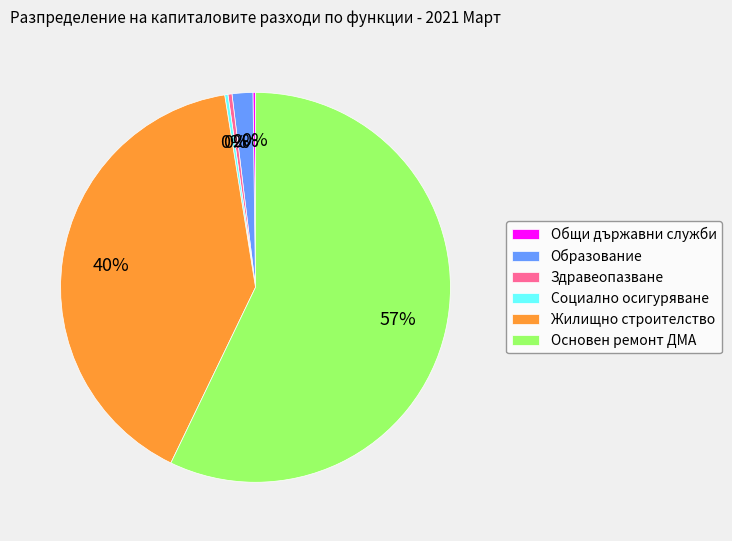

Approximately how many times larger is the value at Жилищно строителство compared to Здравеопазване?

120.6